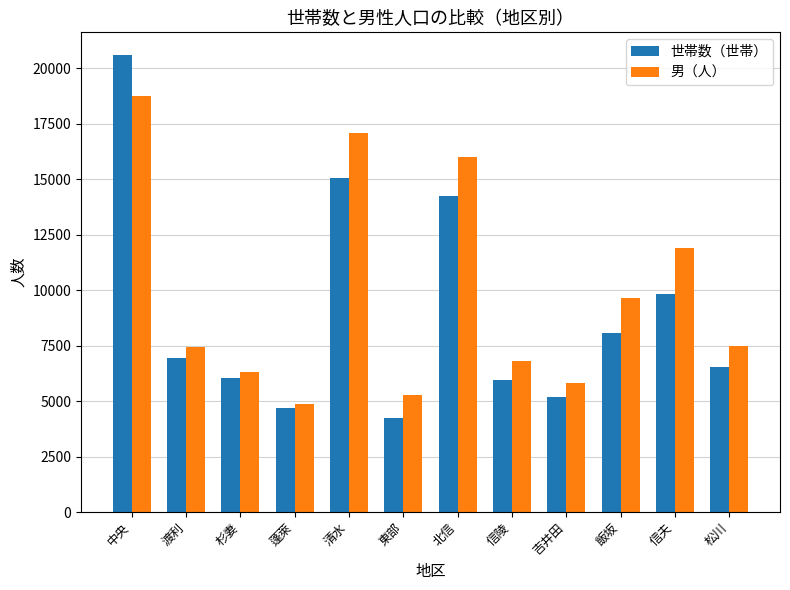

What position from the right is 信夫?

2